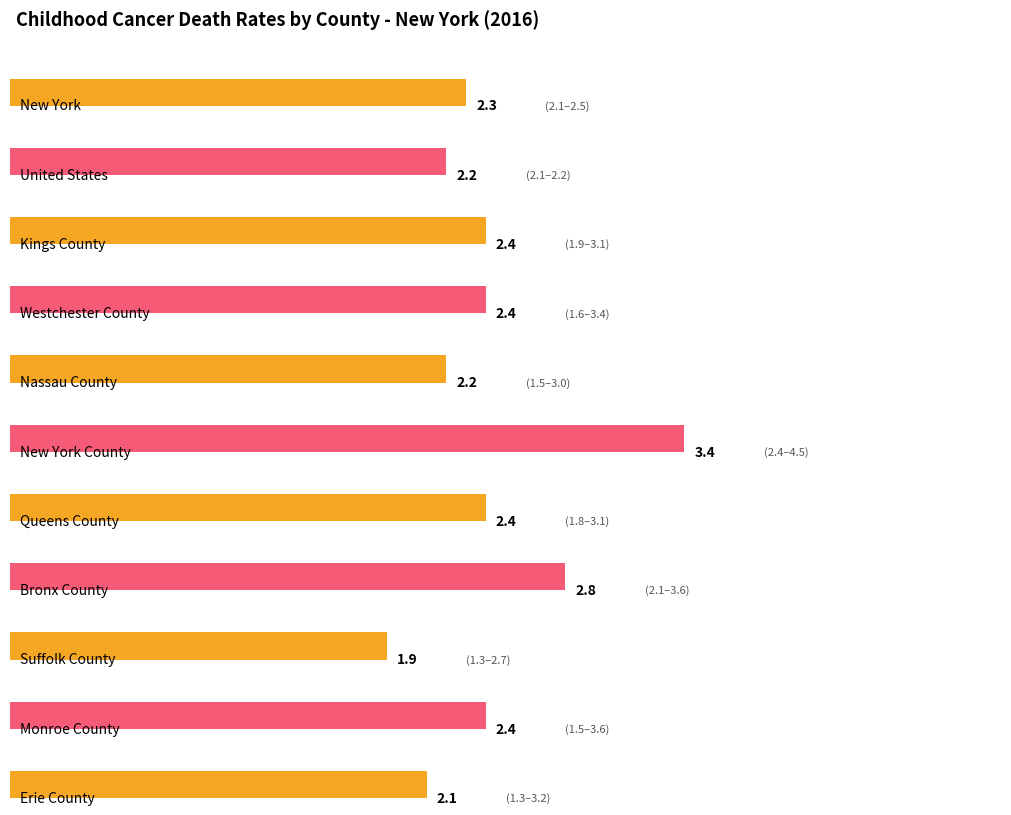

At which category does the chart reach its minimum across all series?

Suffolk County